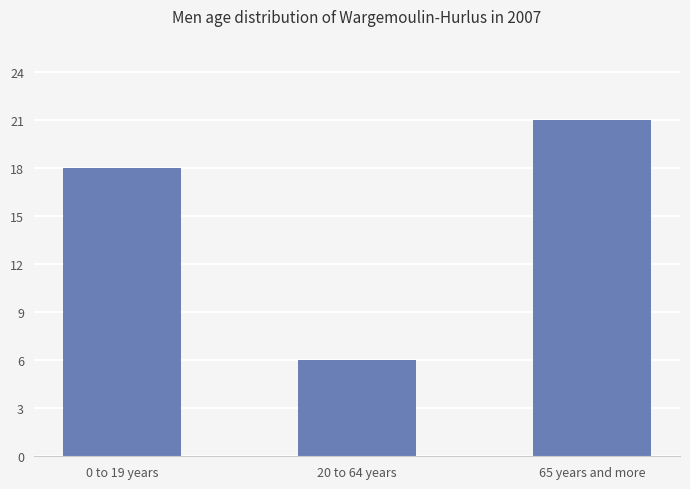

Reading left to right, what are all the values shown in this chart?

18	6	21